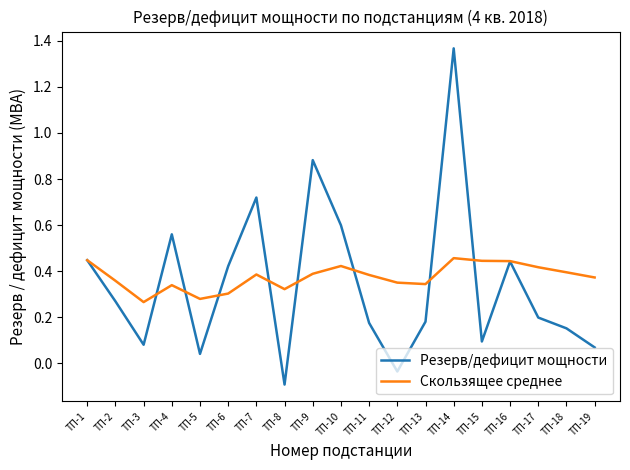

Which series has the largest range (max minus min)?

Резерв/дефицит мощности